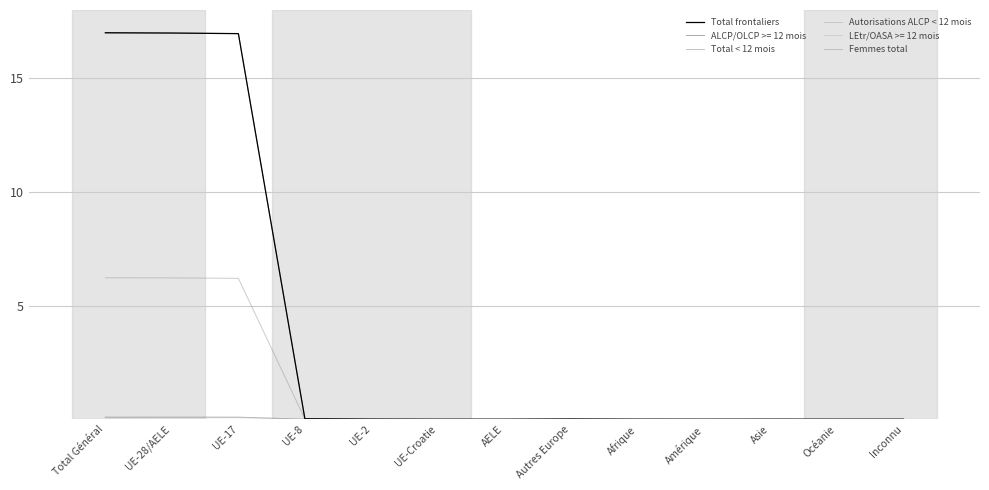

Is this an area chart (filled region under the line)?

No